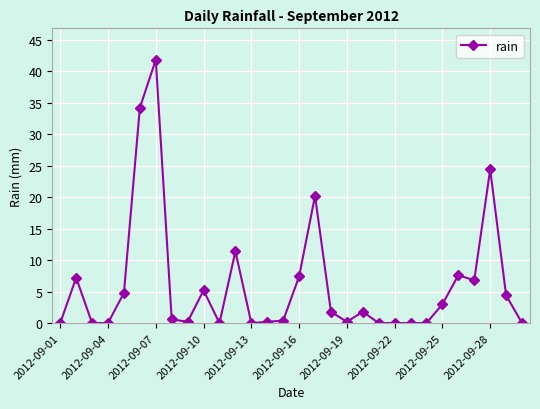

True or false: there are more than 1 points higher than both neighbors.

True